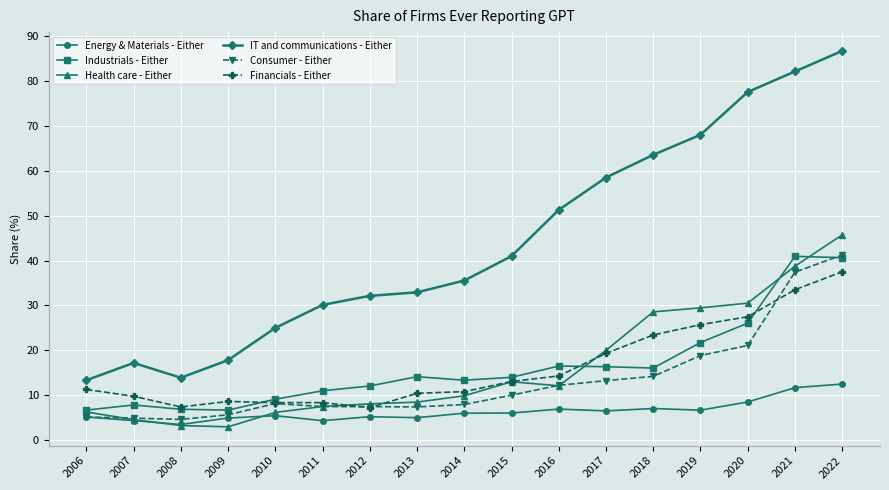

Where does the Industrials - Either series first go above 13?

2013